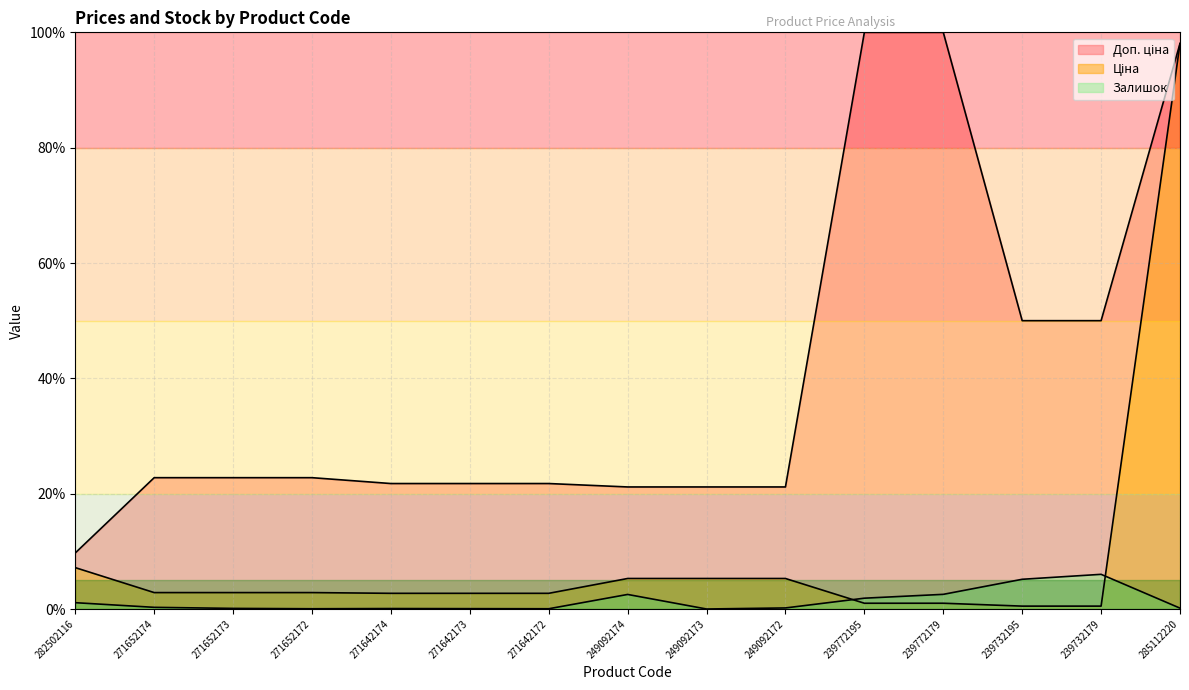

How many values in the Ціна series exceed 2?

11